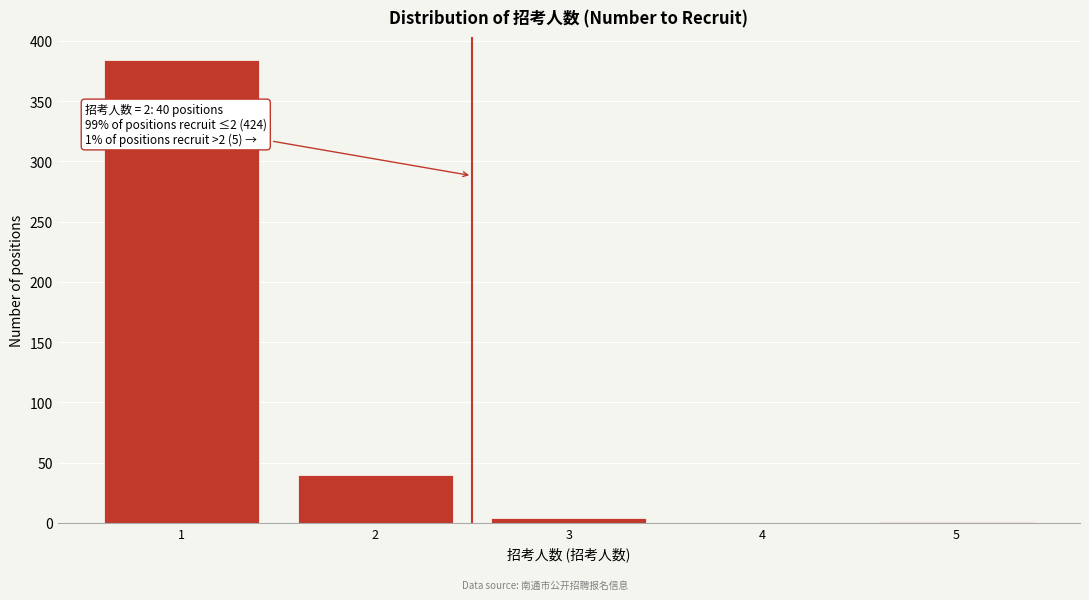

The value at 4 is -118. True or false?

False